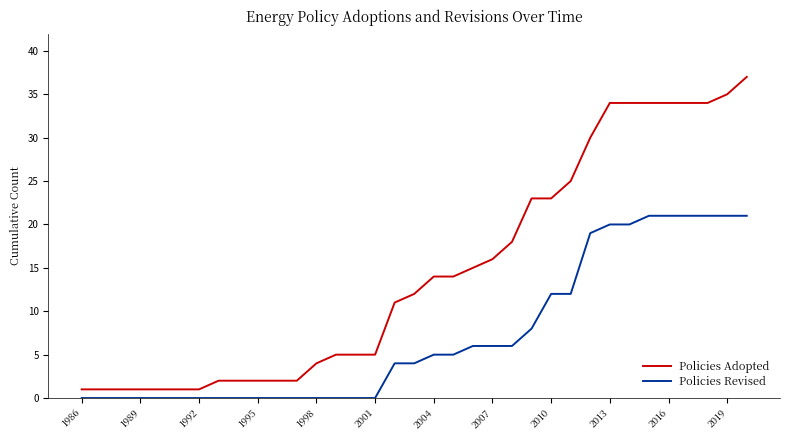

Which series has the largest range (max minus min)?

Policies Adopted